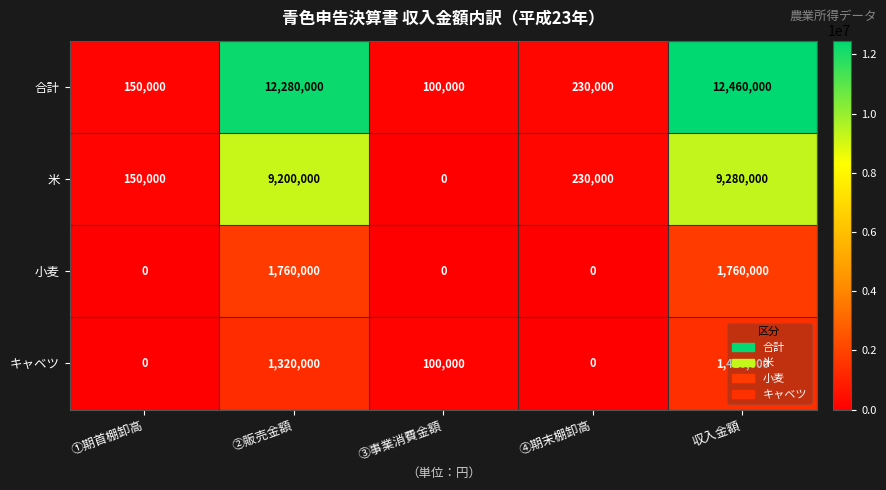

What is the difference between the highest and lowest values at ②販売金額?

10960000